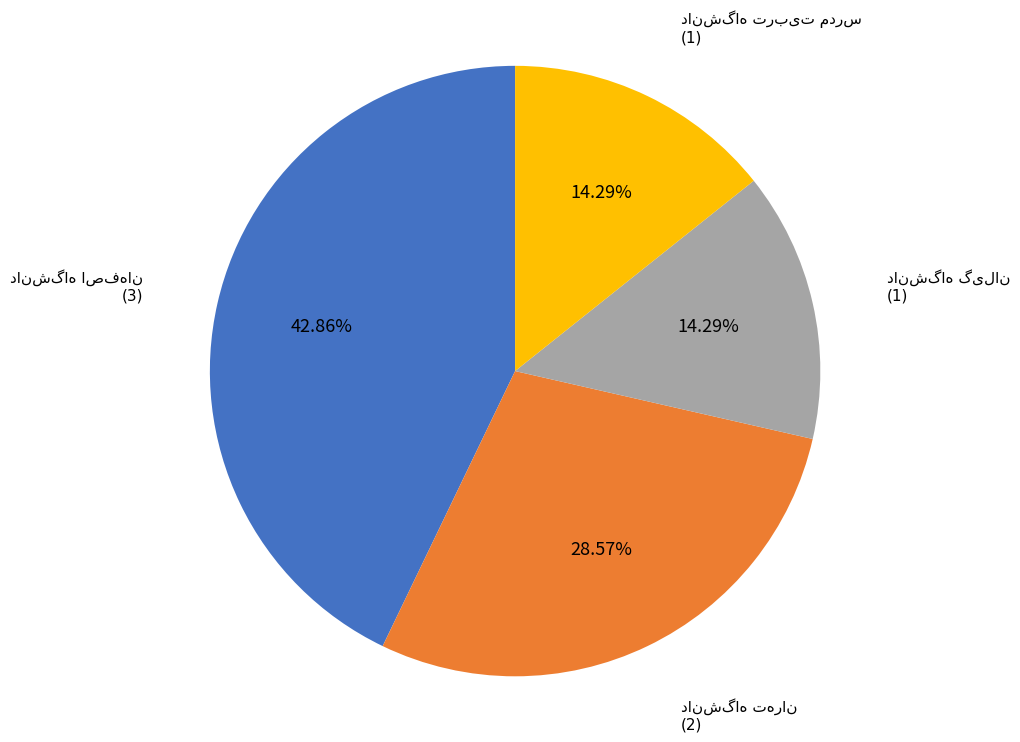

Is there any slice that represents more than half of the pie?

No